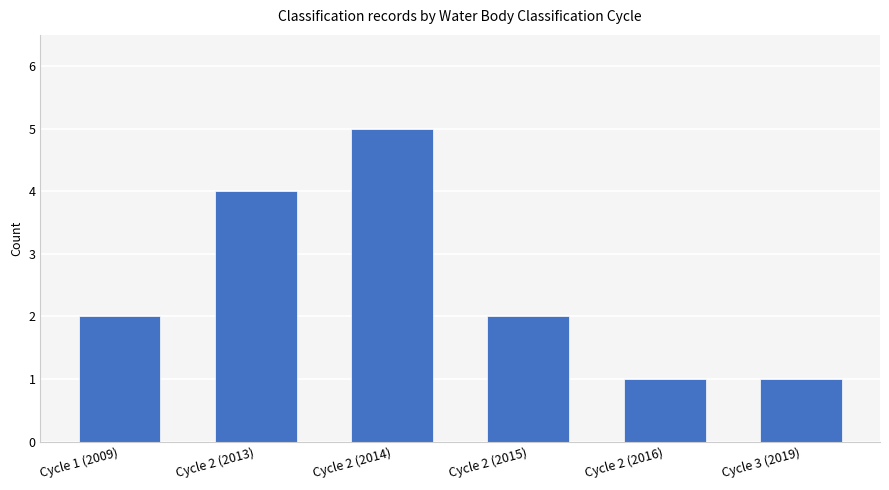

Does the chart contain any negative values?

No